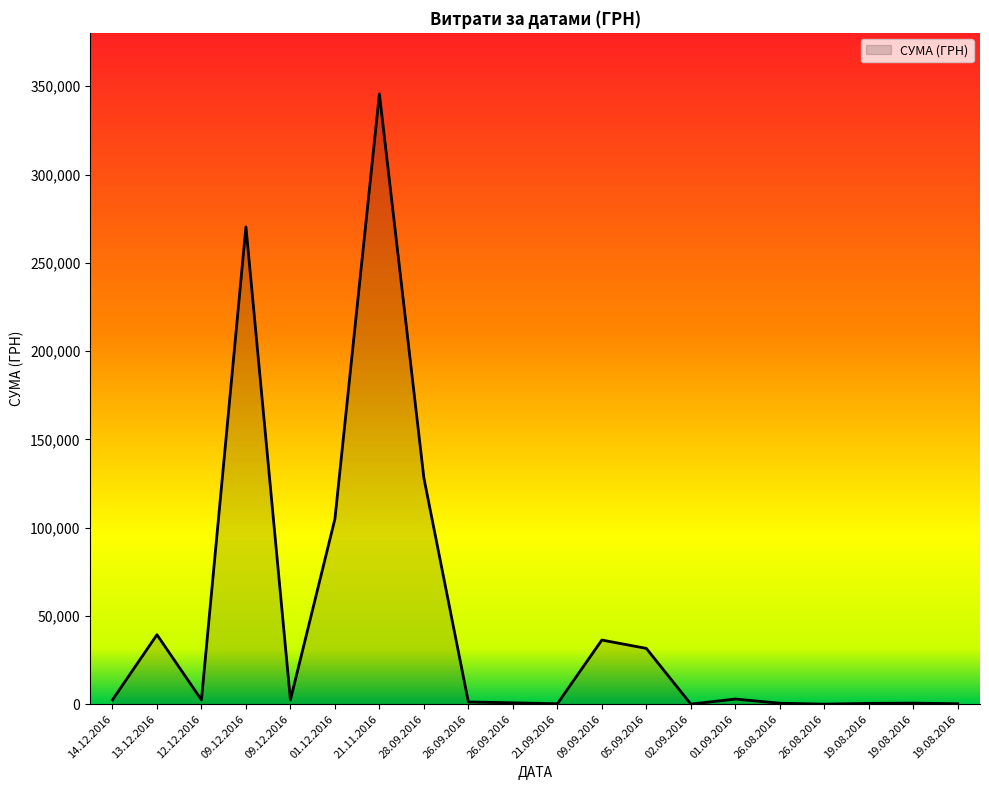

Does the chart display data point markers on the line(s)?

No